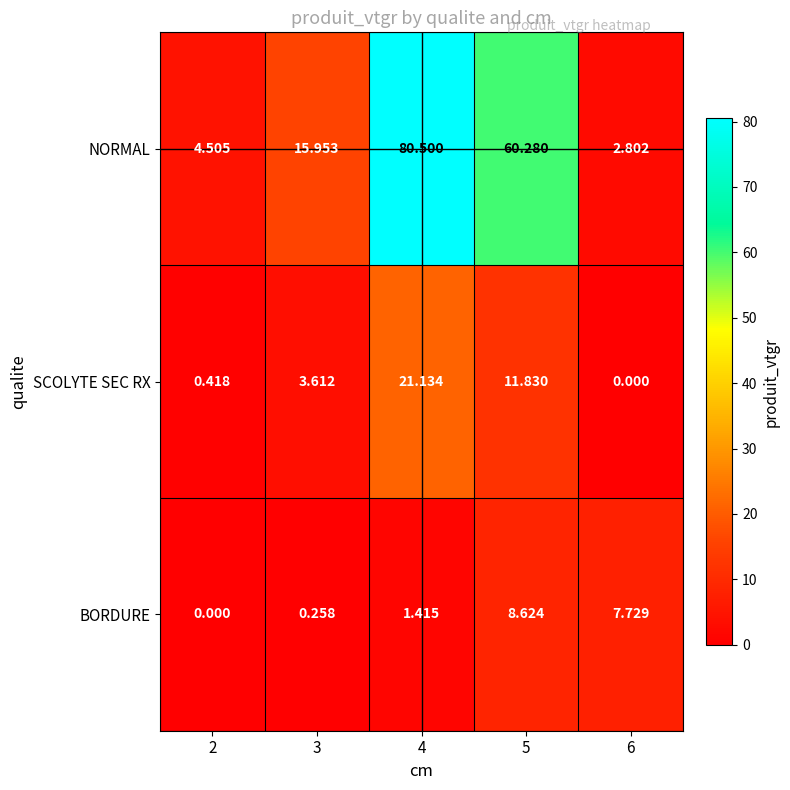

What is the total value across all series at 6?

10.5